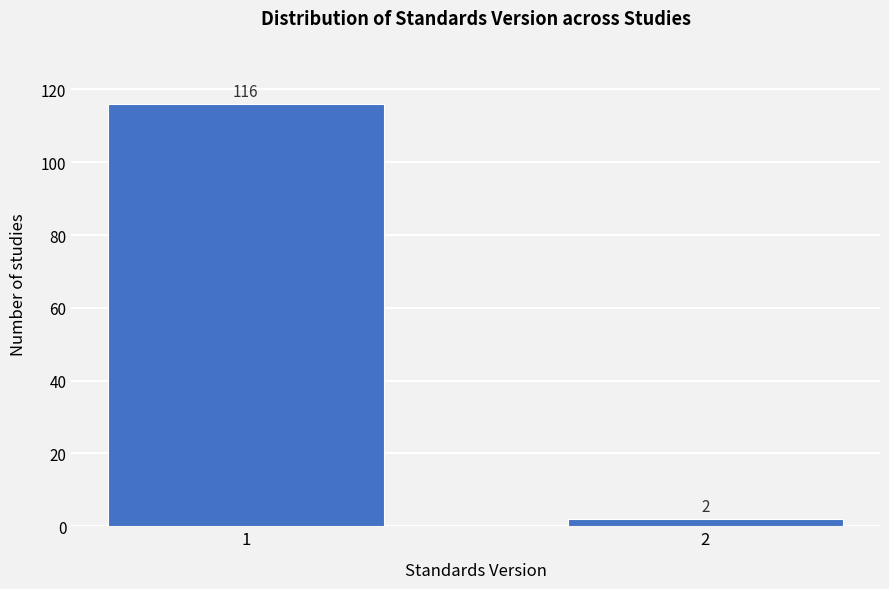

Reading right to left, what are all the values shown in this chart?

2=2	1=116